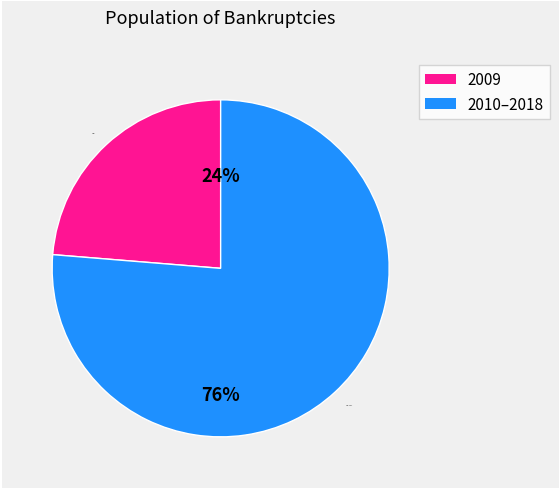

Combined, do 2009 and 2010–2018 account for over 50%?

Yes